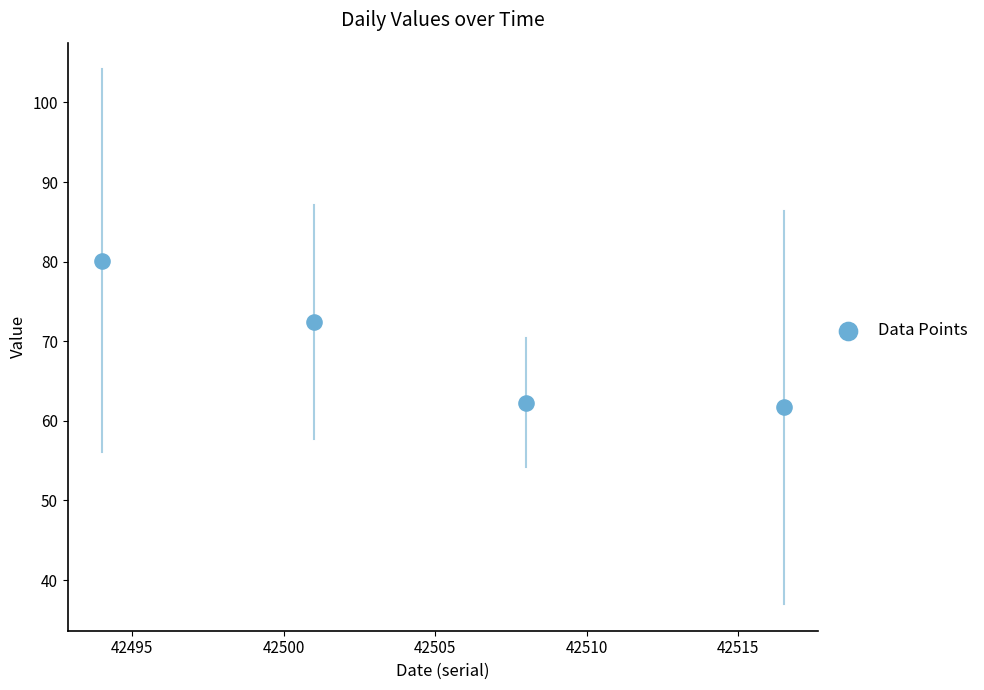

What Y value in the scatter plot is closest to 70?

72.4